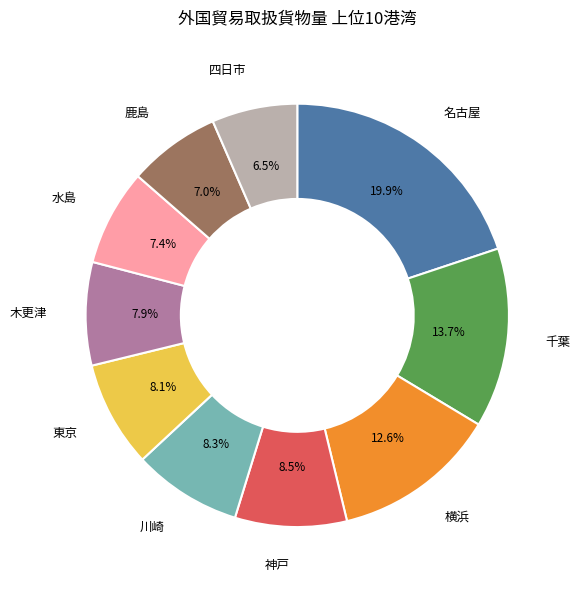

Is there a majority slice in this chart?

No